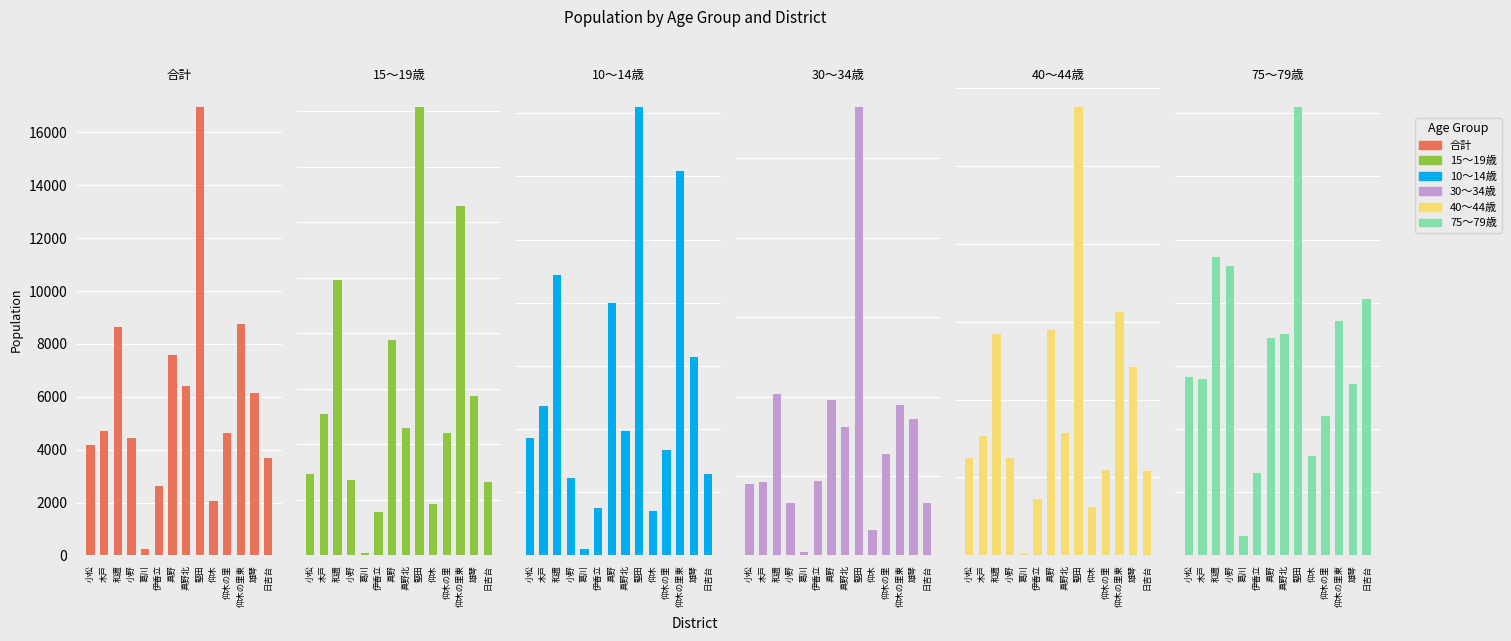

What is the lowest value of the 75～79歳 series?

31